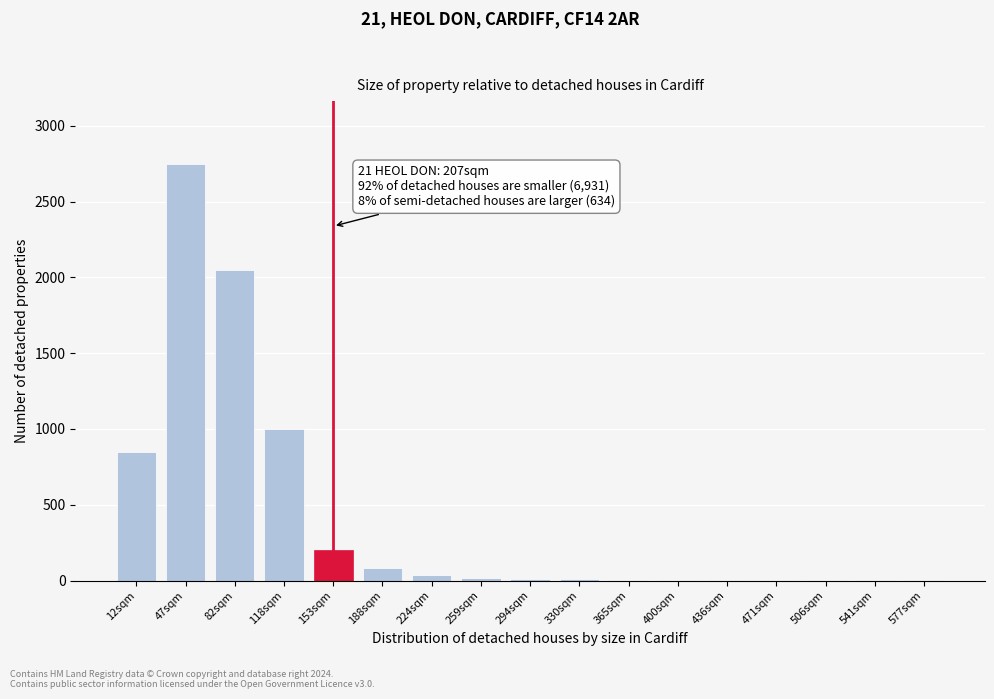

What is the sum of all values?

7025